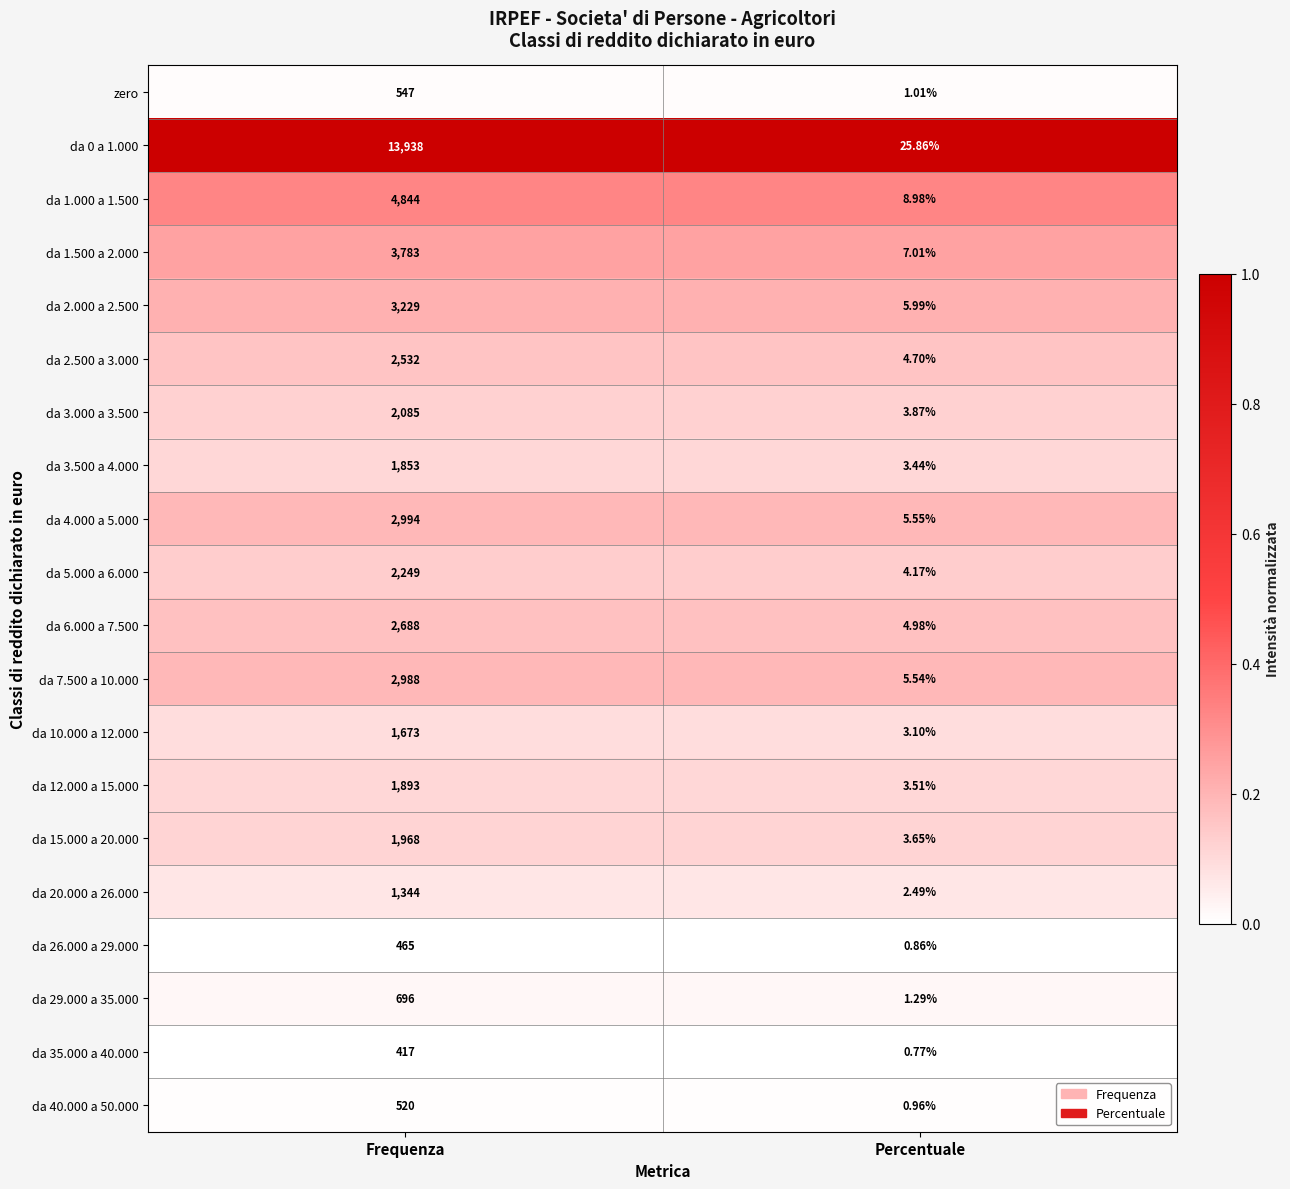

Which series has the largest range (max minus min)?

da 0 a 1.000